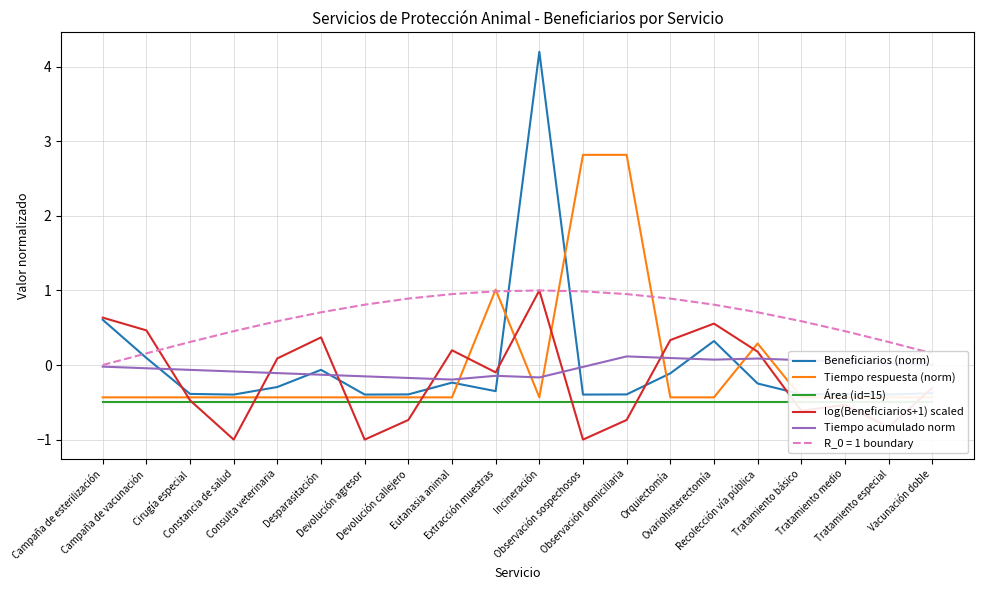

Which series has the largest total across all categories?

Beneficiarios (norm)